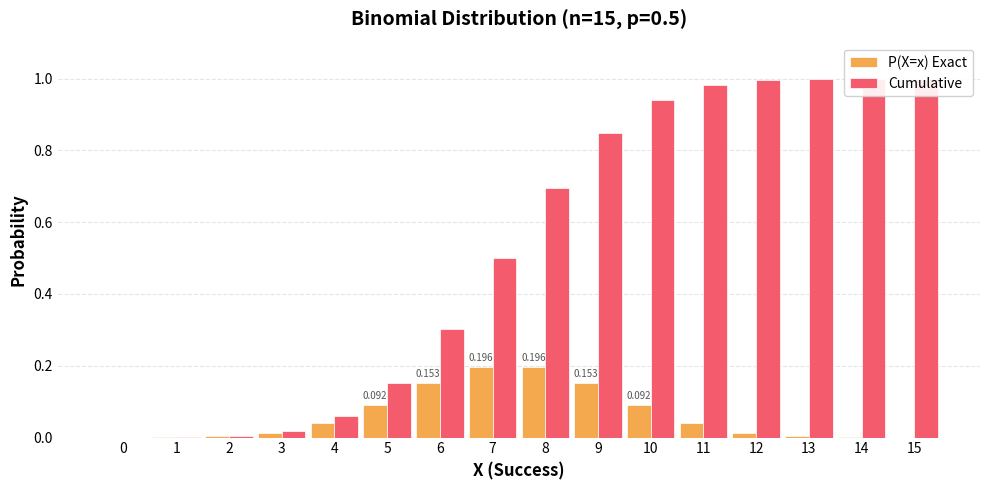

What is the average value of the Cumulative series?

0.5